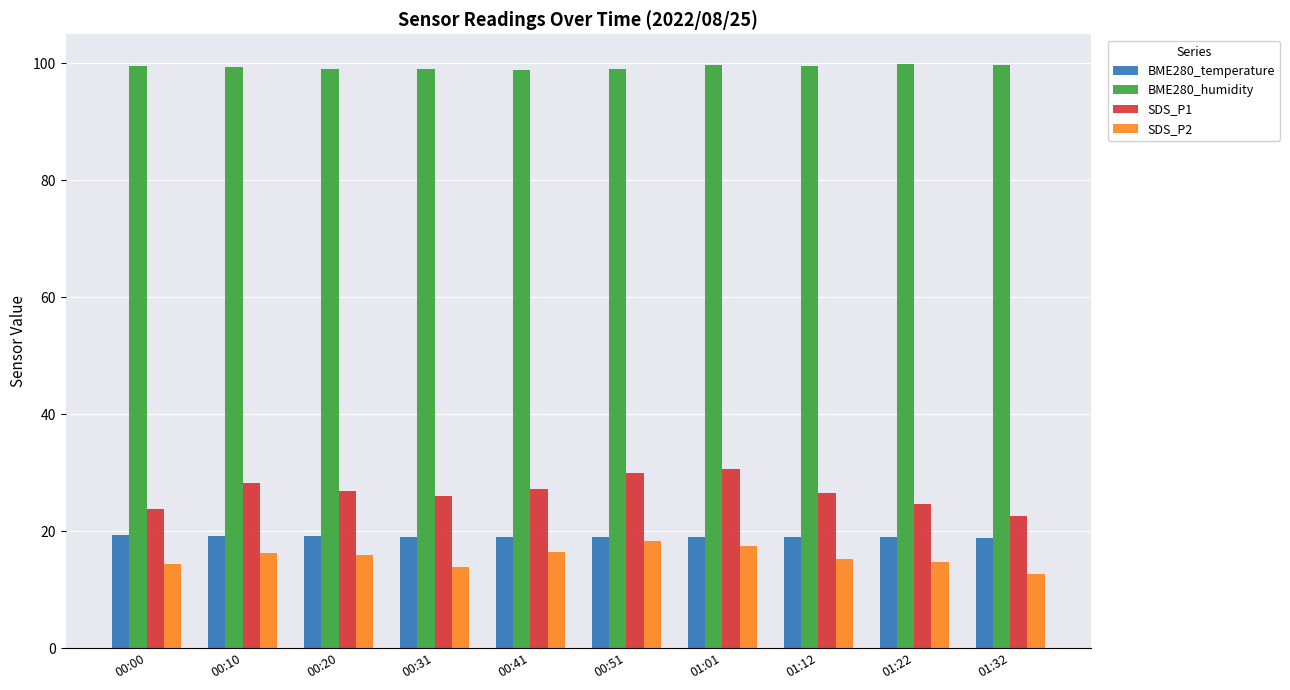

Is the value of SDS_P2 at 01:32 greater than the value of BME280_humidity at 01:22?

No